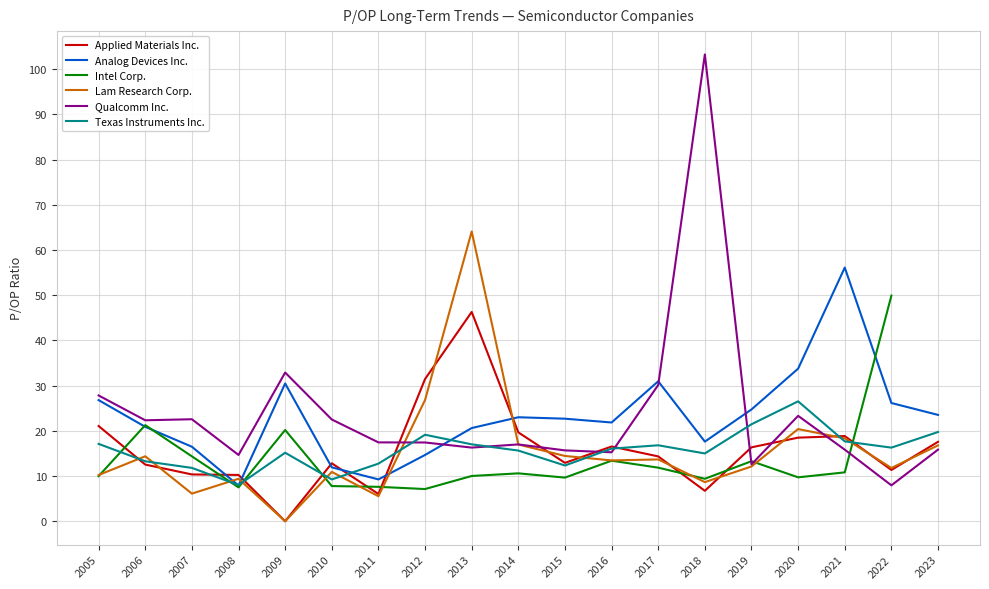

Is the value of Analog Devices Inc. at 2014 greater than the value of Intel Corp. at 2006?

Yes